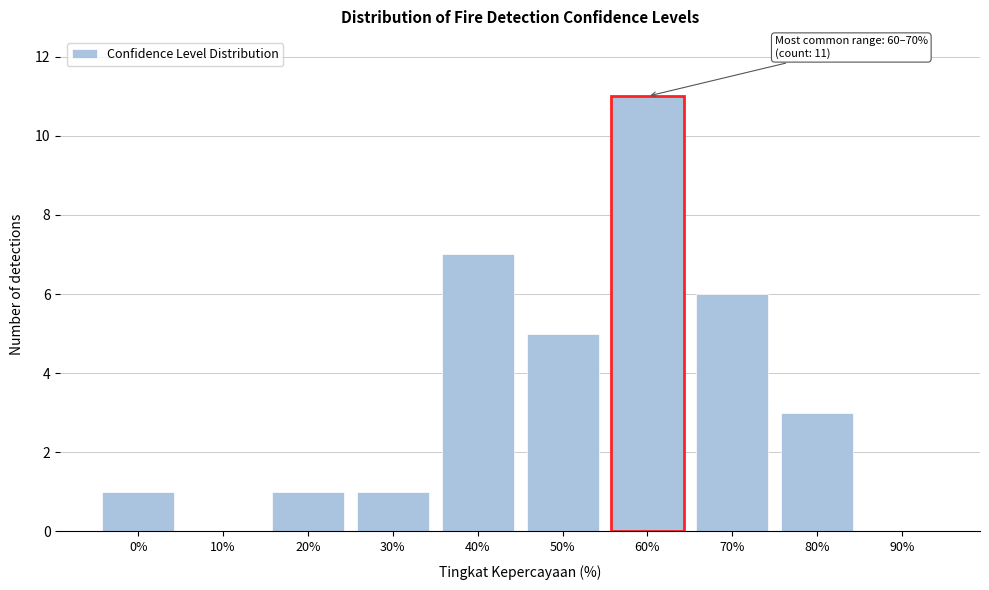

Reading right to left, list all the values displayed in this chart.

90%=0	80%=3	70%=6	60%=11	50%=5	40%=7	30%=1	20%=1	10%=0	0%=1